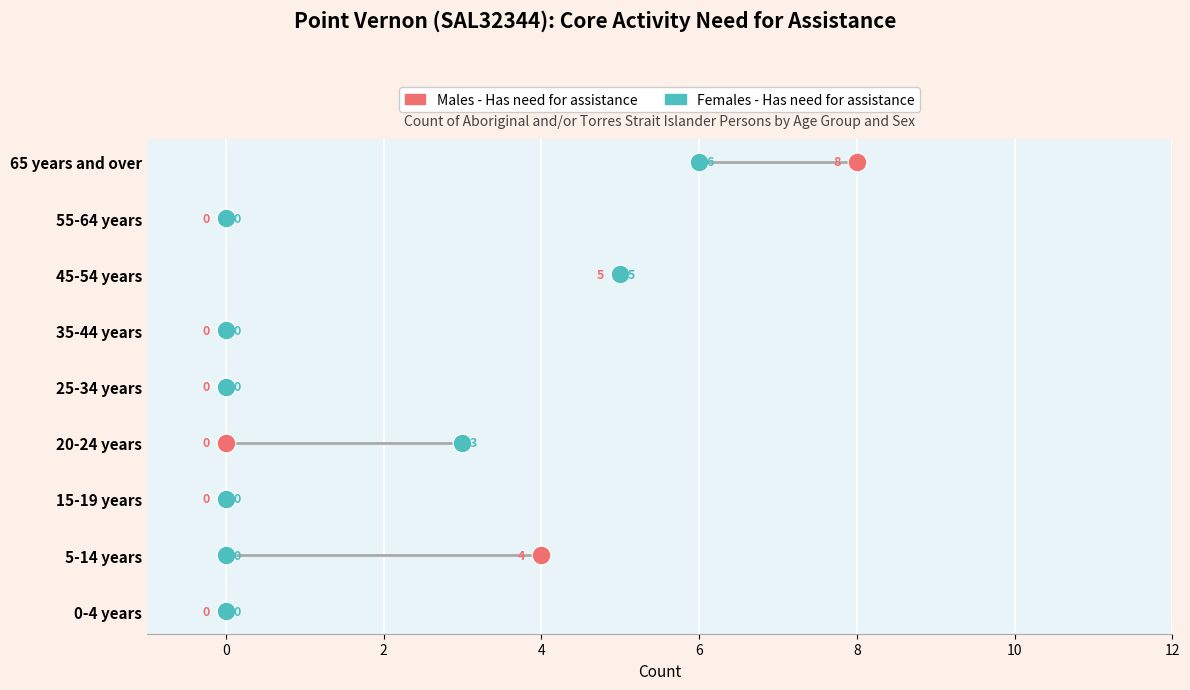

Which series reaches the maximum Y coordinate?

Males - Has need for assistance